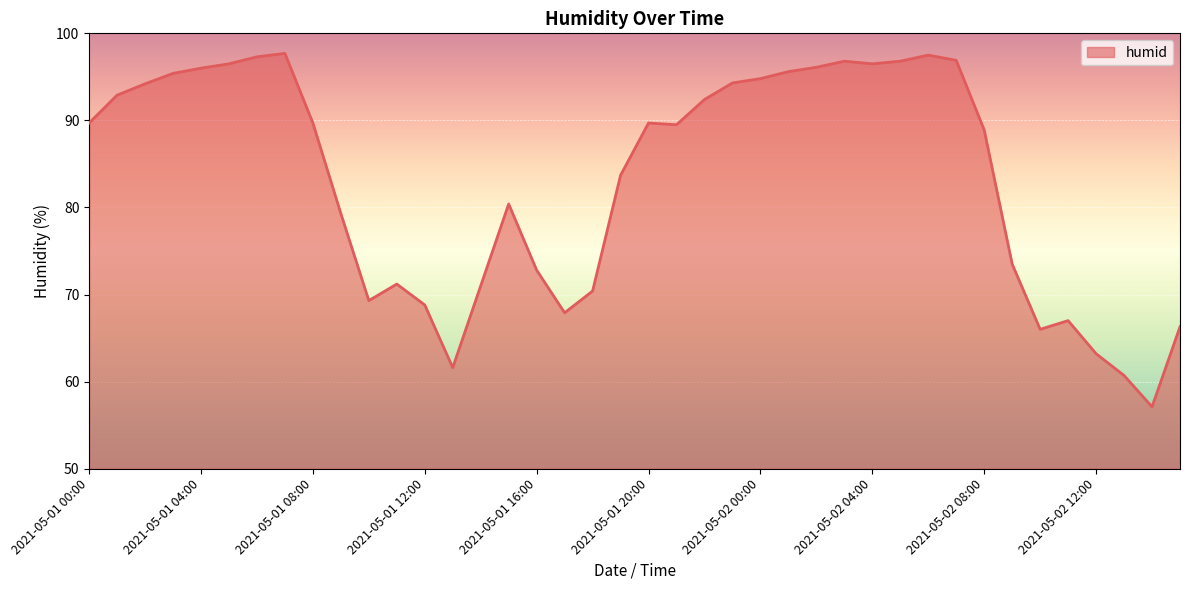

What is the difference between the maximum and minimum values?

40.6